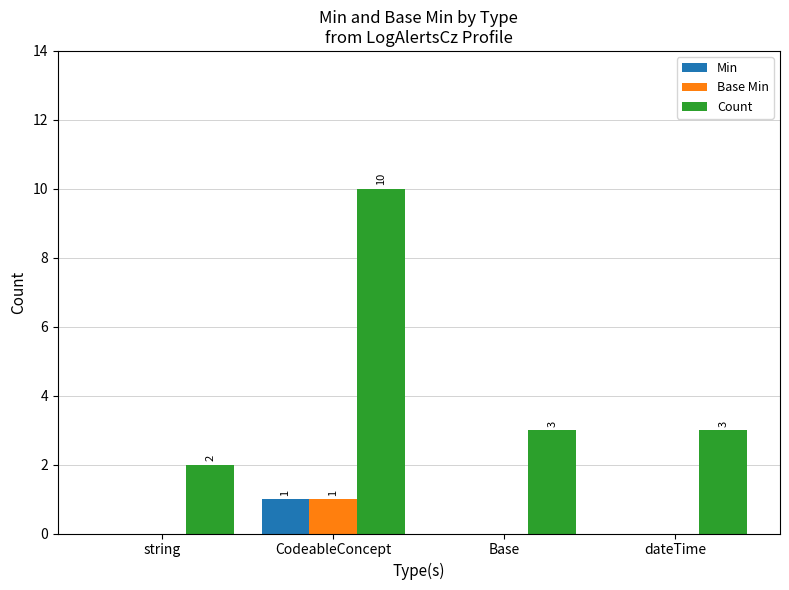

What value does the Count series have at dateTime?

3